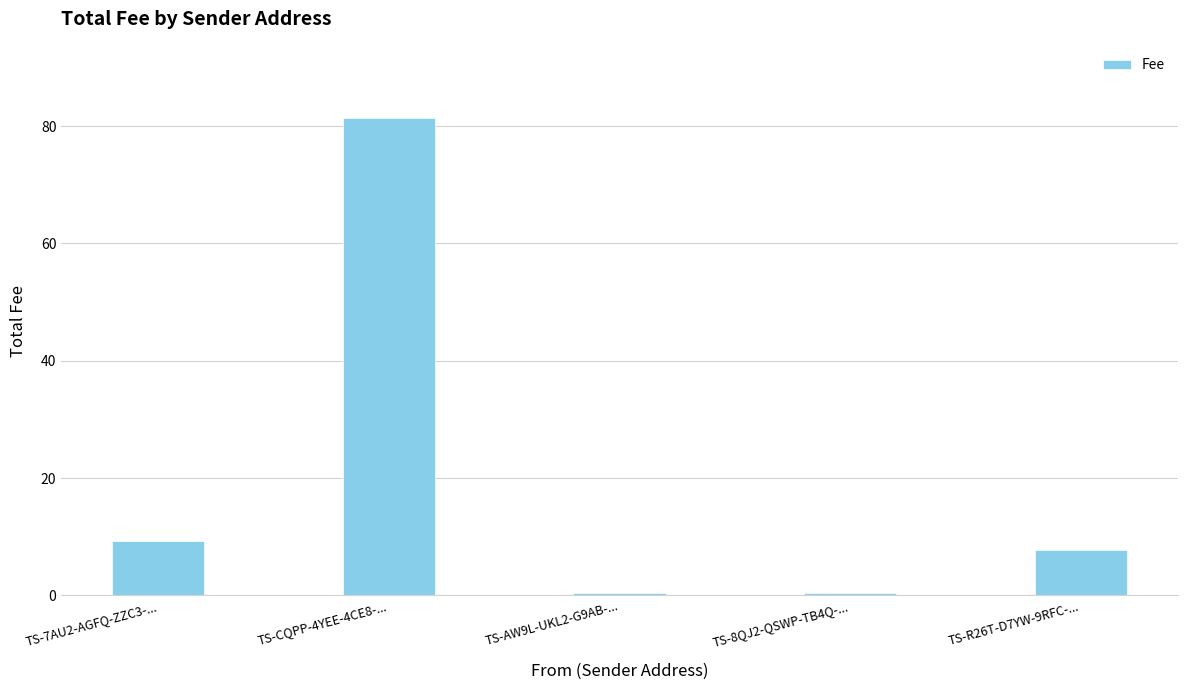

Reading left to right, list all the values displayed in this chart.

9.3	81.5	0.4	0.4	7.7